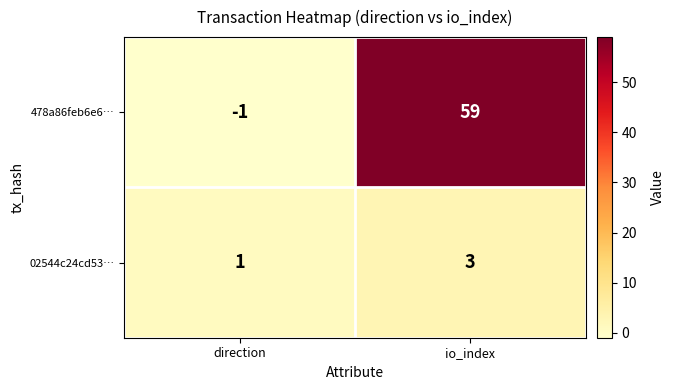

What is the sum of the 478a86feb6e6… values at direction and io_index?

58